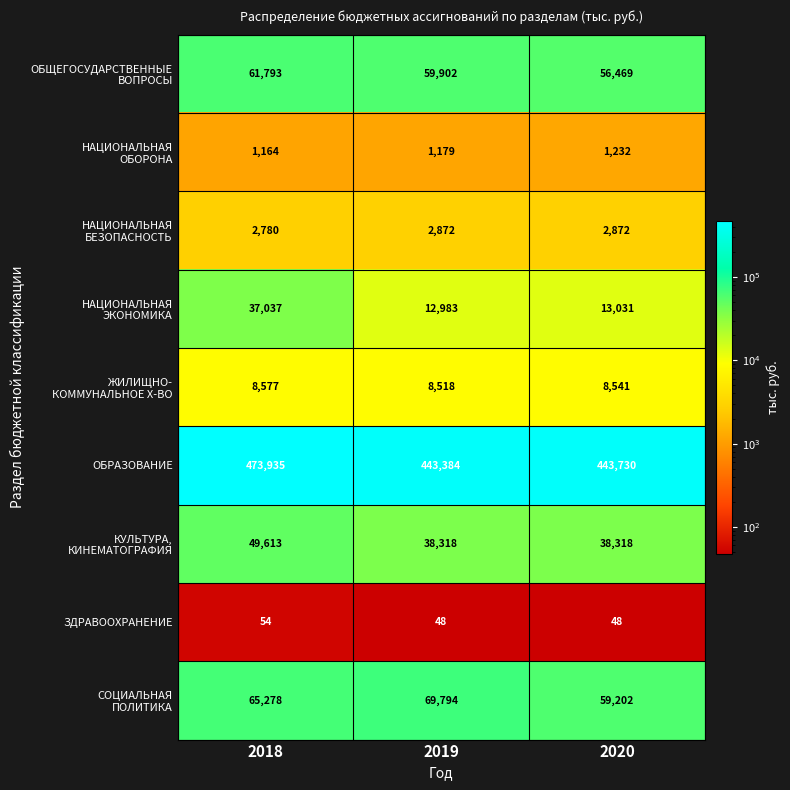

What is the greatest value displayed?

473935